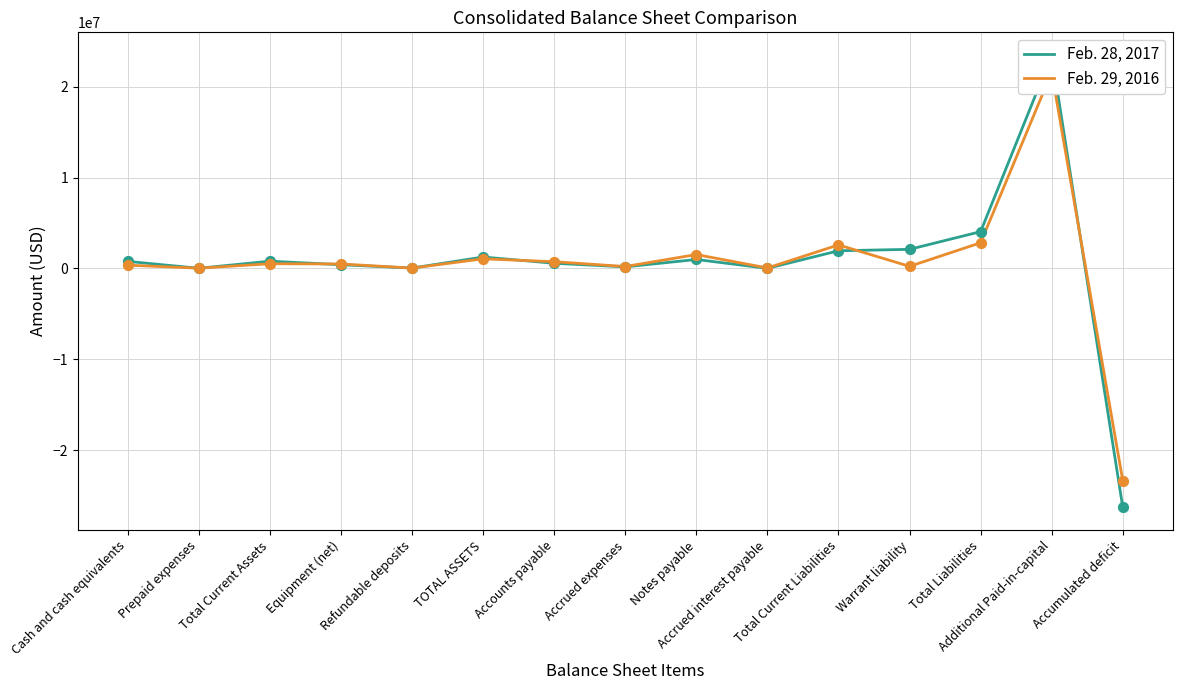

What are all the series names shown in the legend?

Feb. 28, 2017, Feb. 29, 2016